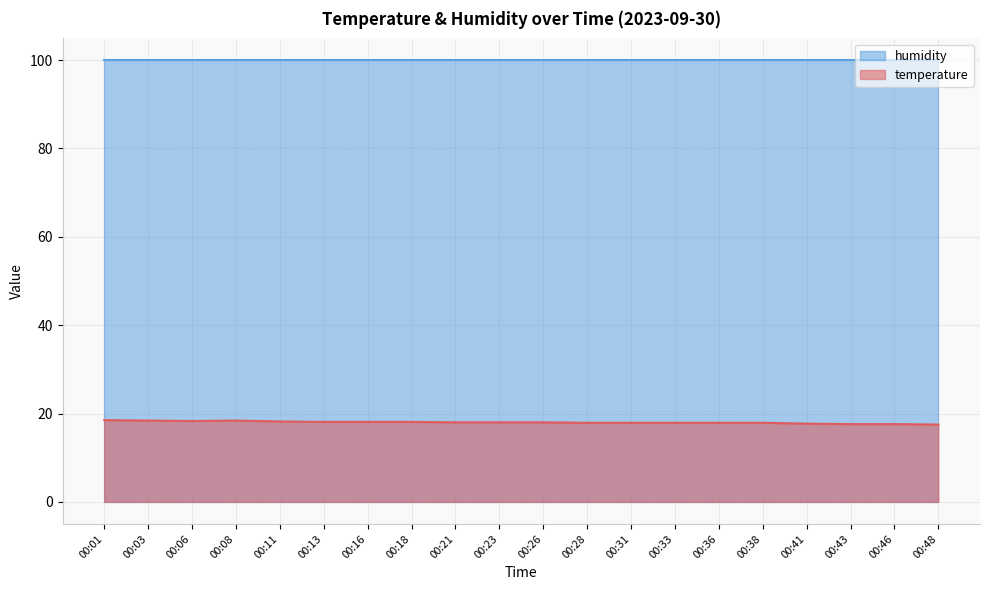

Is the value of humidity at 00:28 greater than the value of temperature at 00:46?

Yes